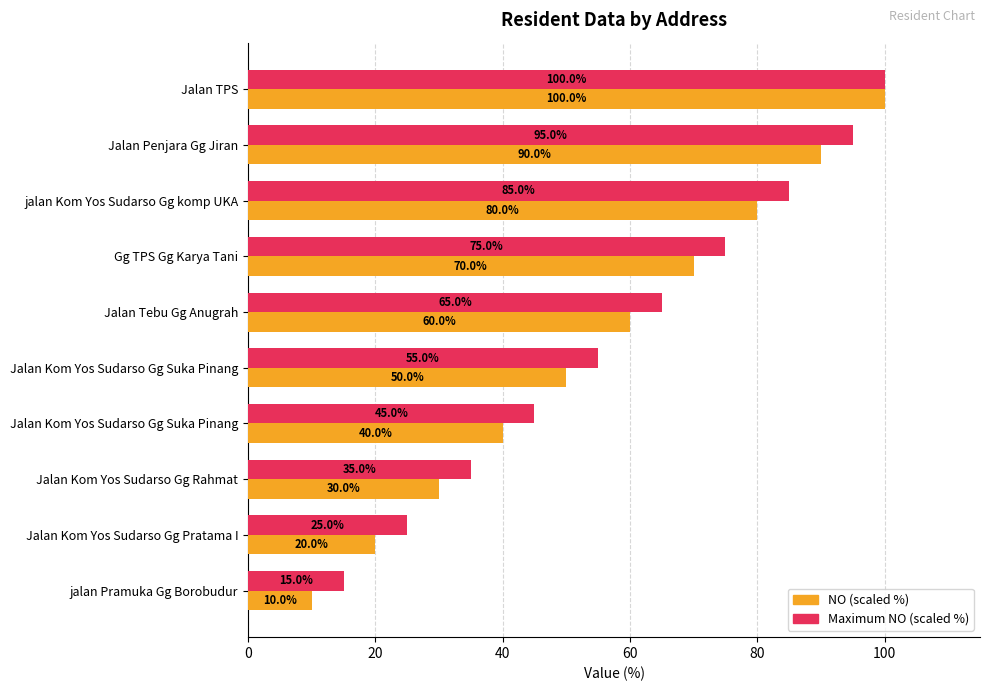

How many data points in NO (scaled %) are less than 60?

5